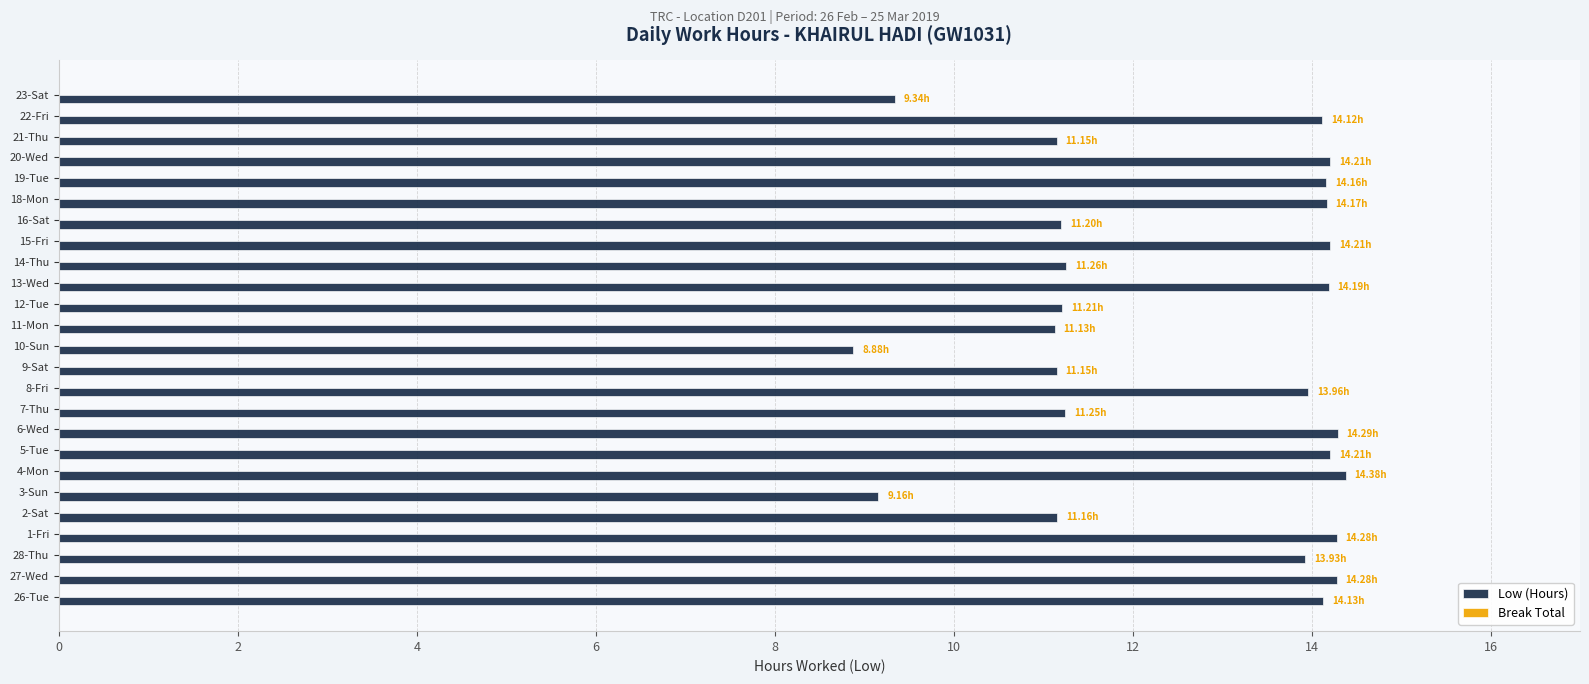

How many bars are there in total?

25